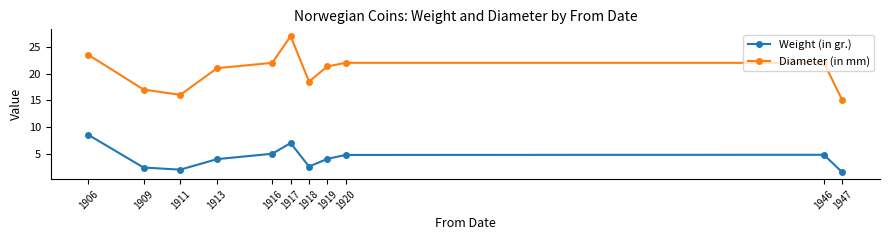

True or false: Weight (in gr.) and Diameter (in mm) cross at least once.

False